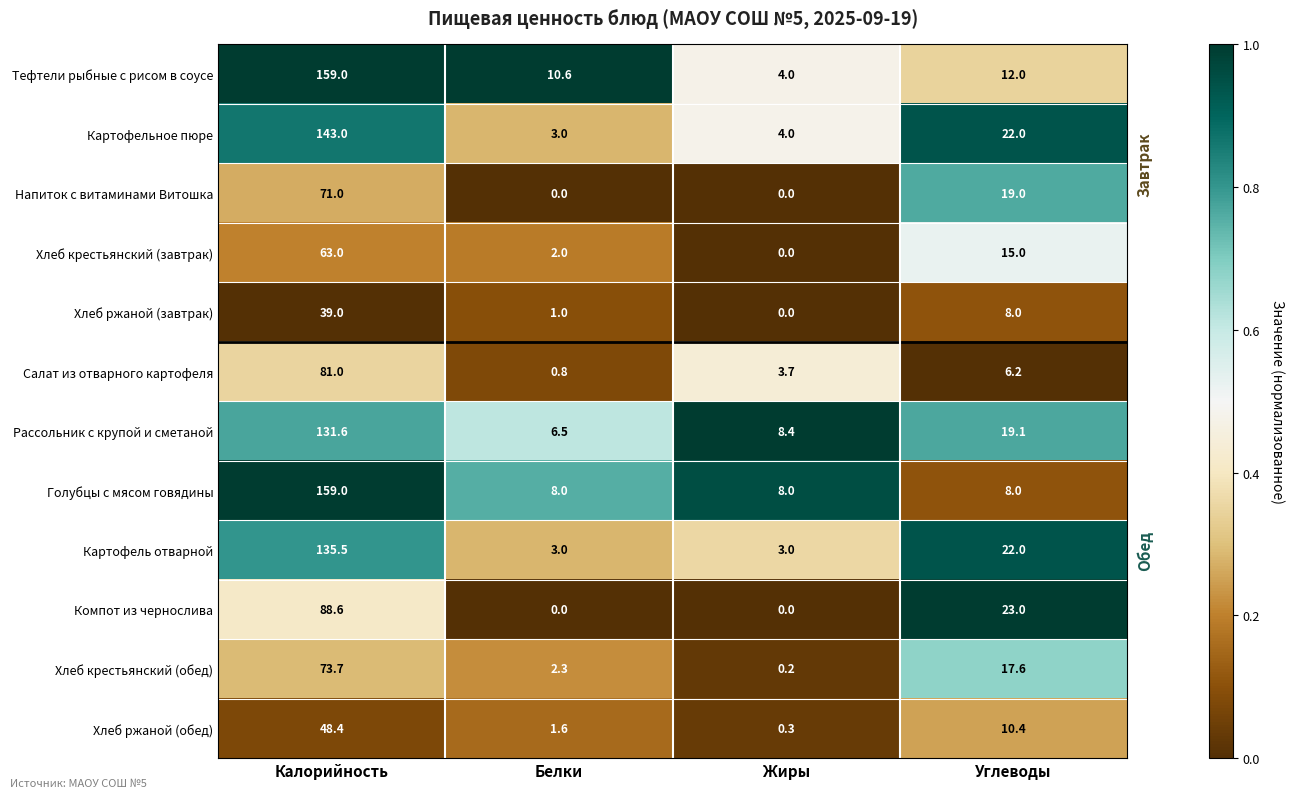

At which category is the sum across all series the highest?

Калорийность